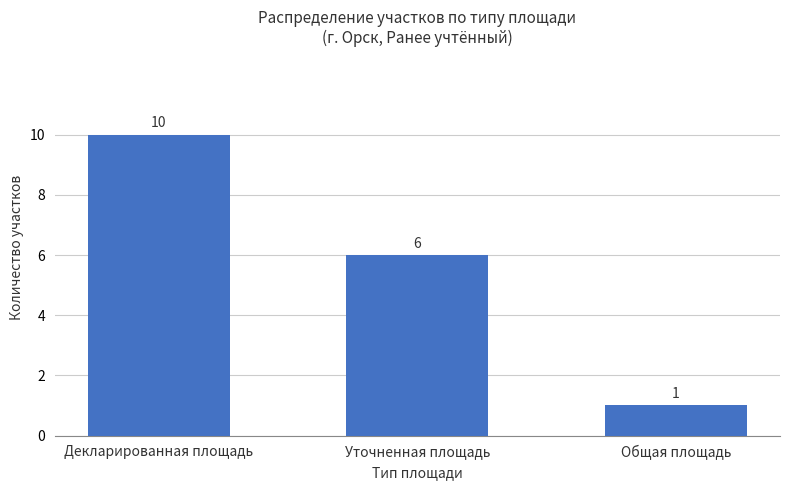

Approximately how many times larger is the value at Общая площадь compared to Декларированная площадь?

0.1